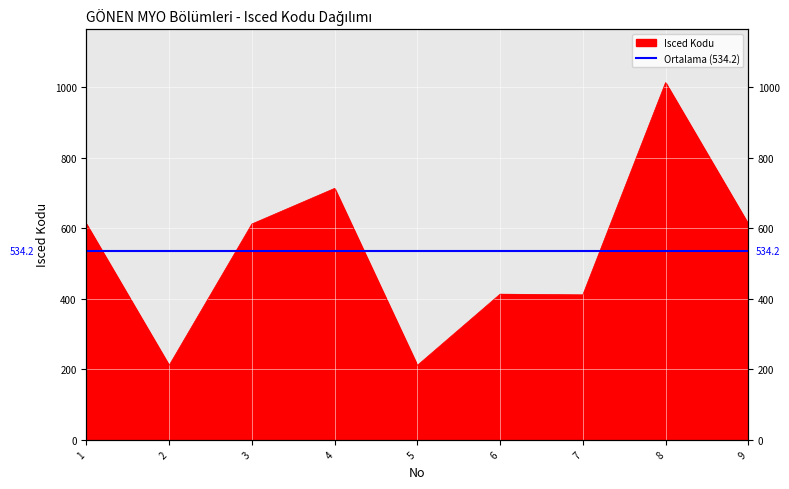

What is the approximate value at 5, to the nearest 50?

200